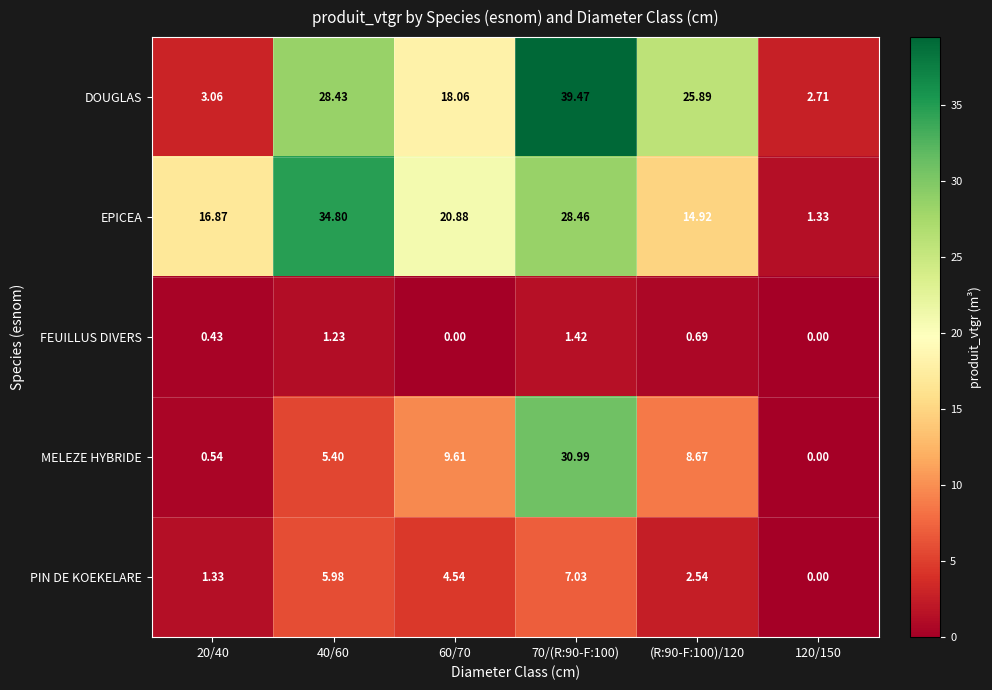

Between 60/70 and 120/150, which series saw the biggest shift?

EPICEA